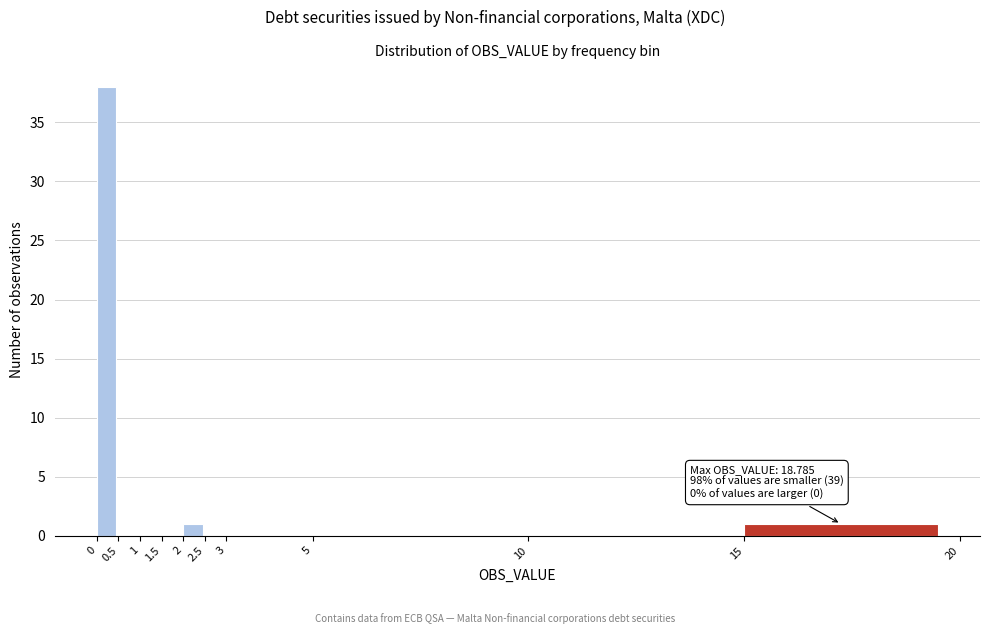

Which range on the x-axis has the tallest bar?

0 to 0.5